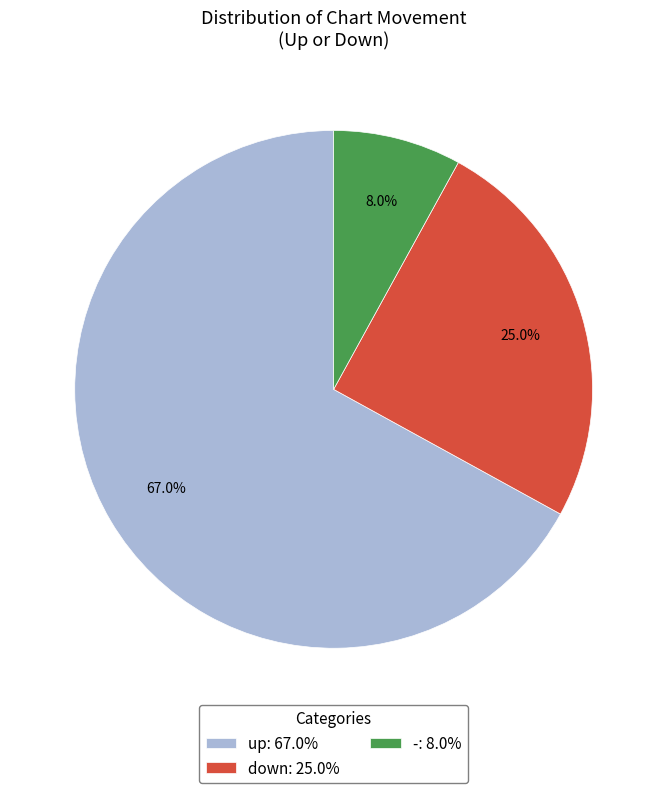

What percentage is the - slice, to the nearest percent?

8%